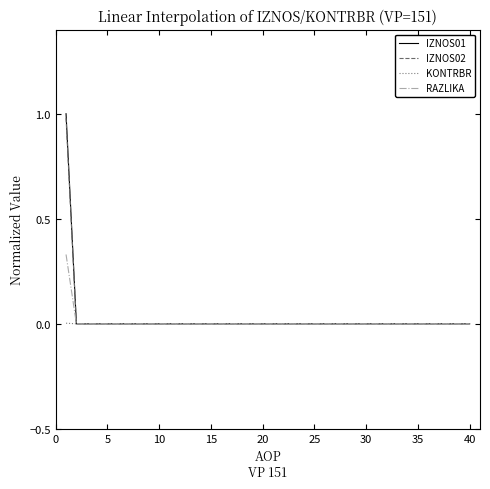

Which series has the widest spread of values?

IZNOS01